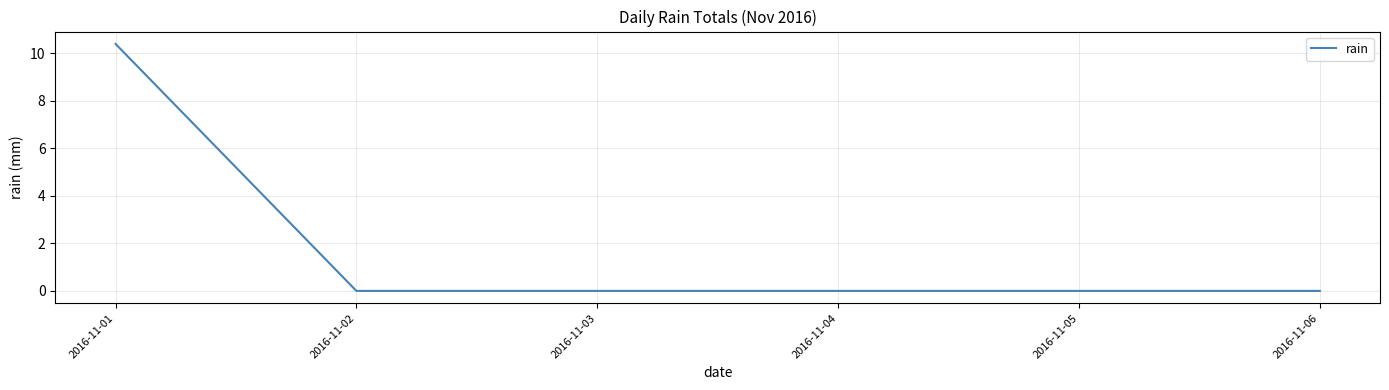

The chart shows a value of 0.0 at 2016-11-02. True or false?

True